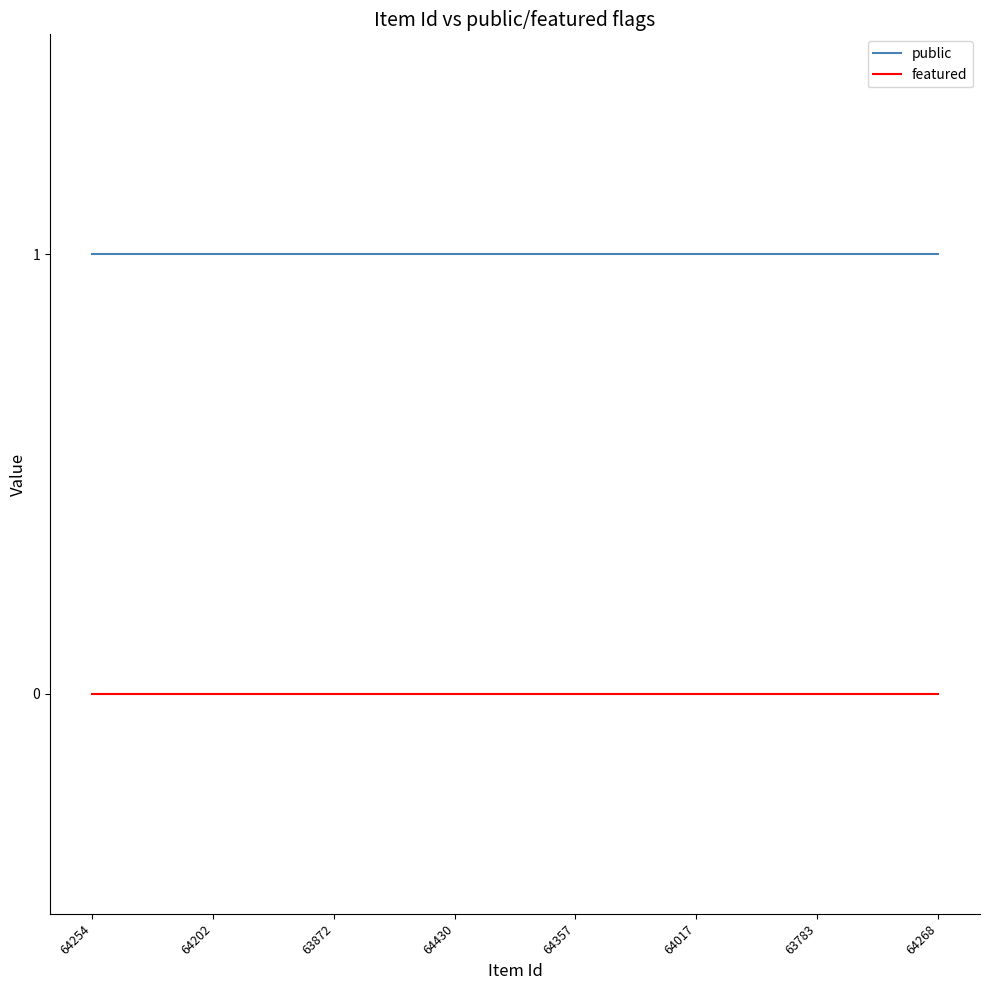

List the series in order of their overall mean, lowest first.

featured, public